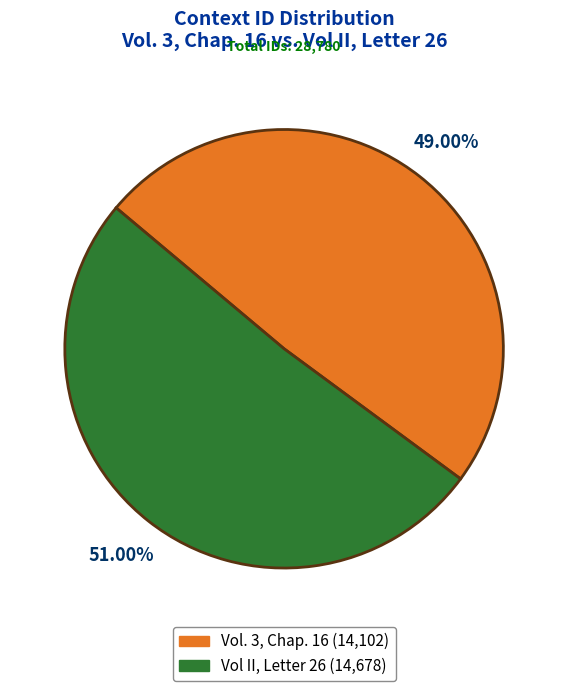

The Vol. 3, Chap. 16 slice represents 49% of the pie. True or false?

True